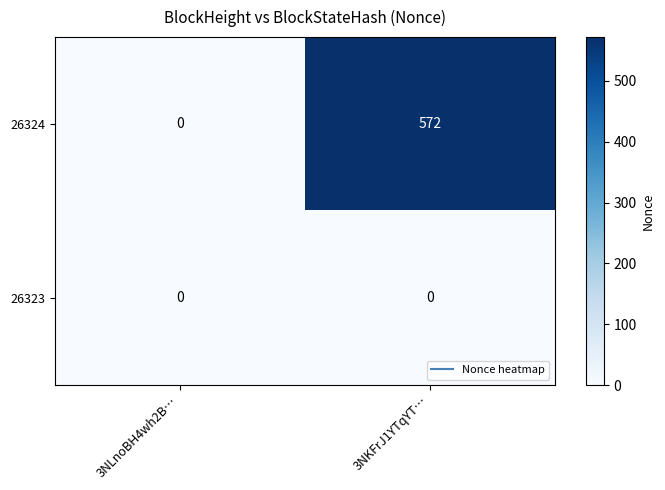

The 26323 series shows 0 at 3NLnoBH4wh2B…. True or false?

True